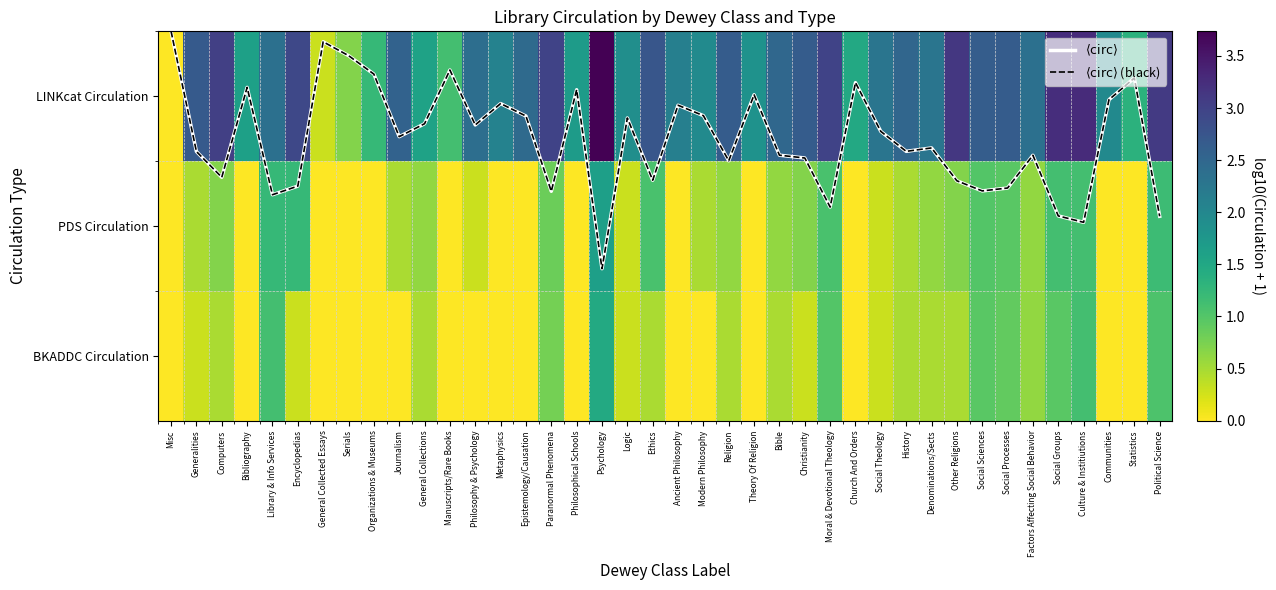

Where is PDS Circulation nearest to the value 0?

Misc